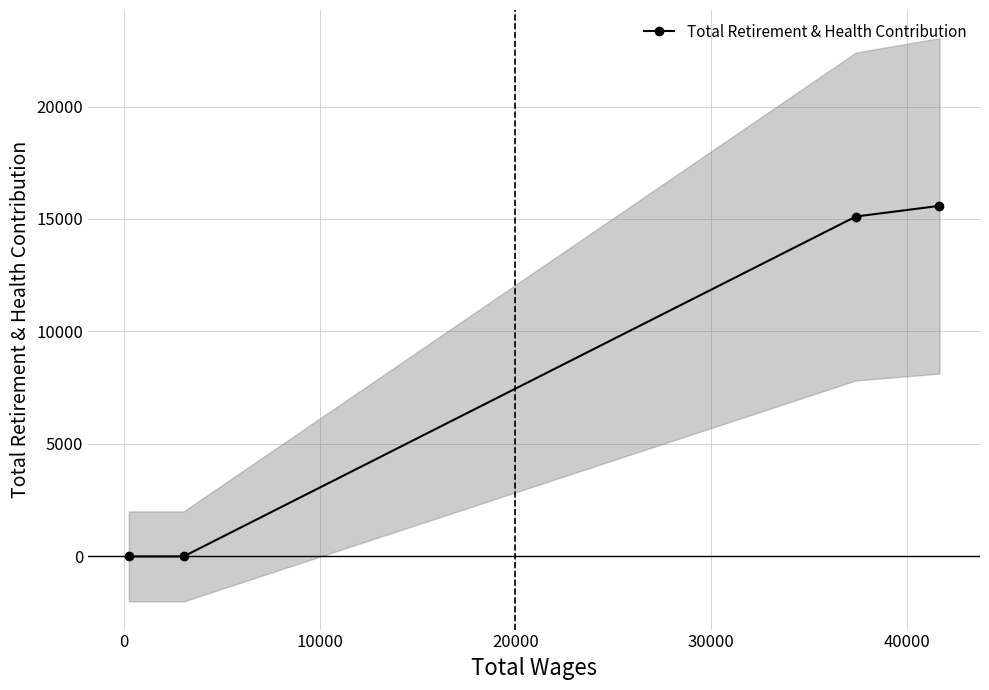

What is the value of the 4th point from the left?

15584